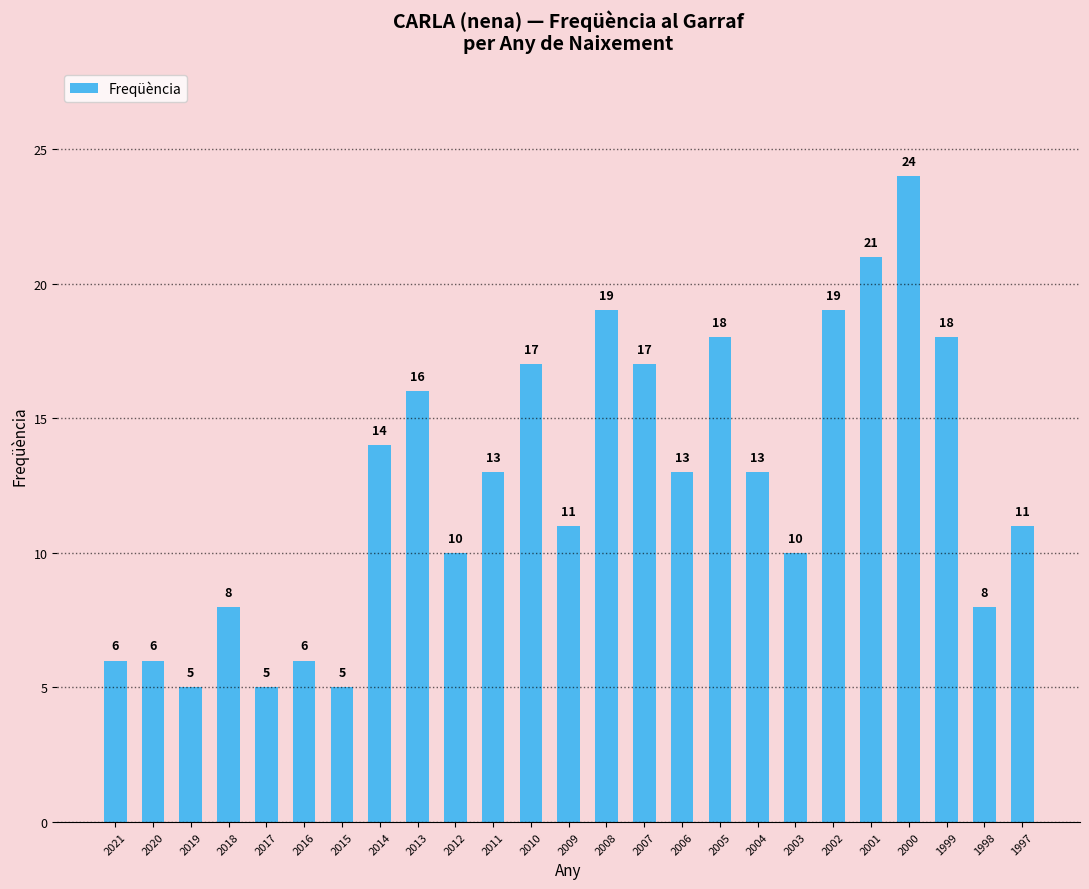

How many bars are there in total?

25